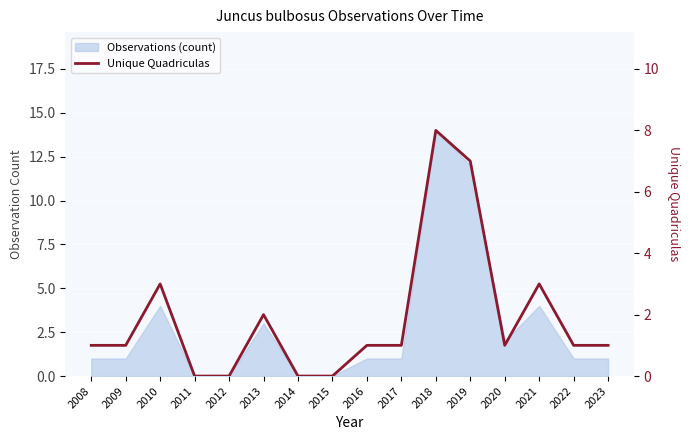

List the labels in order of value, smallest first.

2011, 2012, 2014, 2015, 2008, 2009, 2016, 2017, 2020, 2022, 2023, 2013, 2010, 2021, 2019, 2018